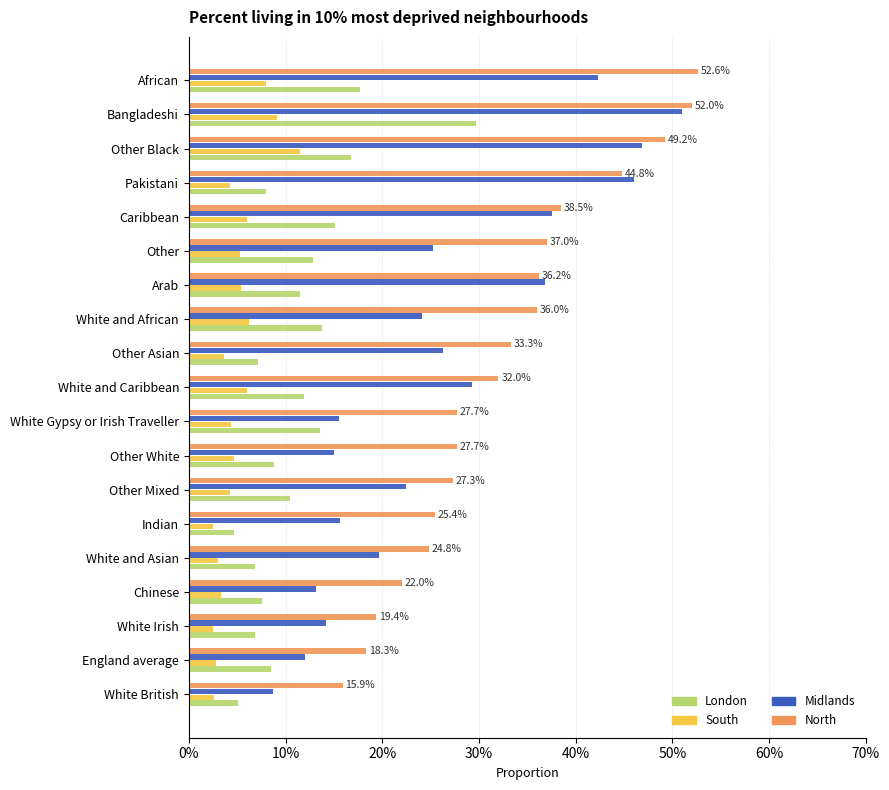

Rank the series by their average value, from lowest to highest.

South, London, Midlands, North